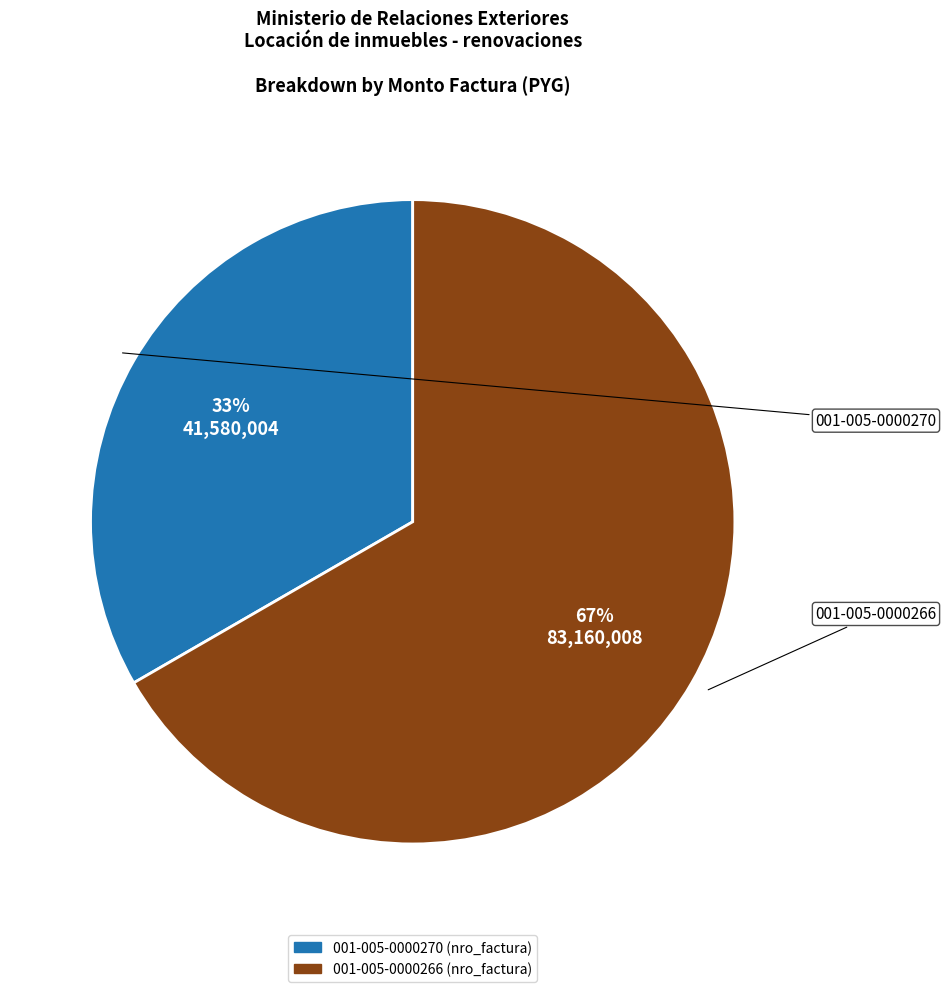

Which category has the smallest portion of the pie?

001-005-0000270